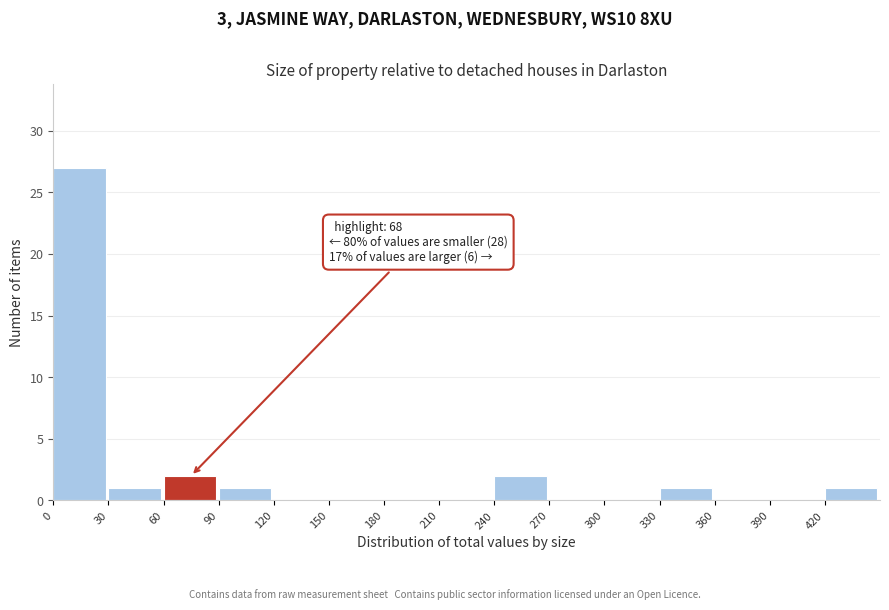

Over which range of the x-axis is the bar tallest?

0 to 30